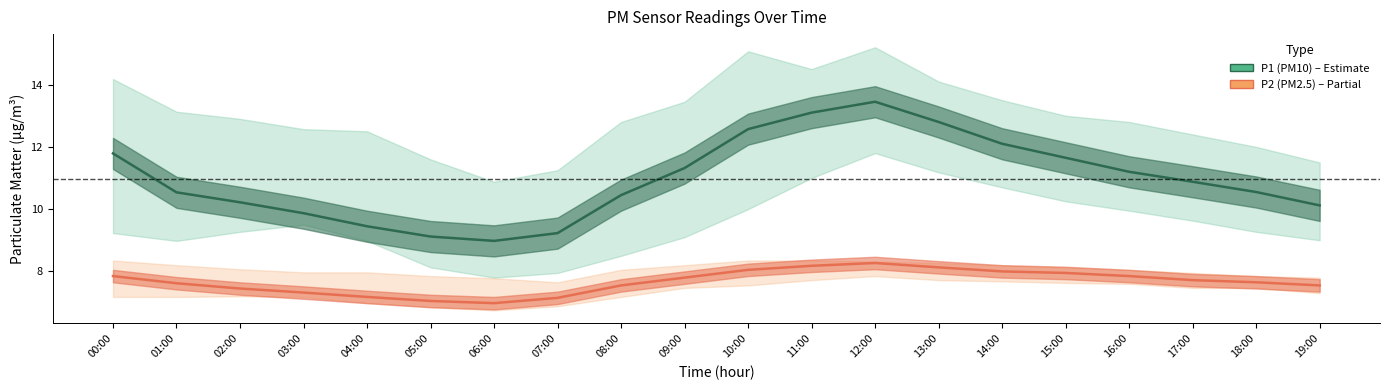

Which series has the largest total across all categories?

P1 (PM10)